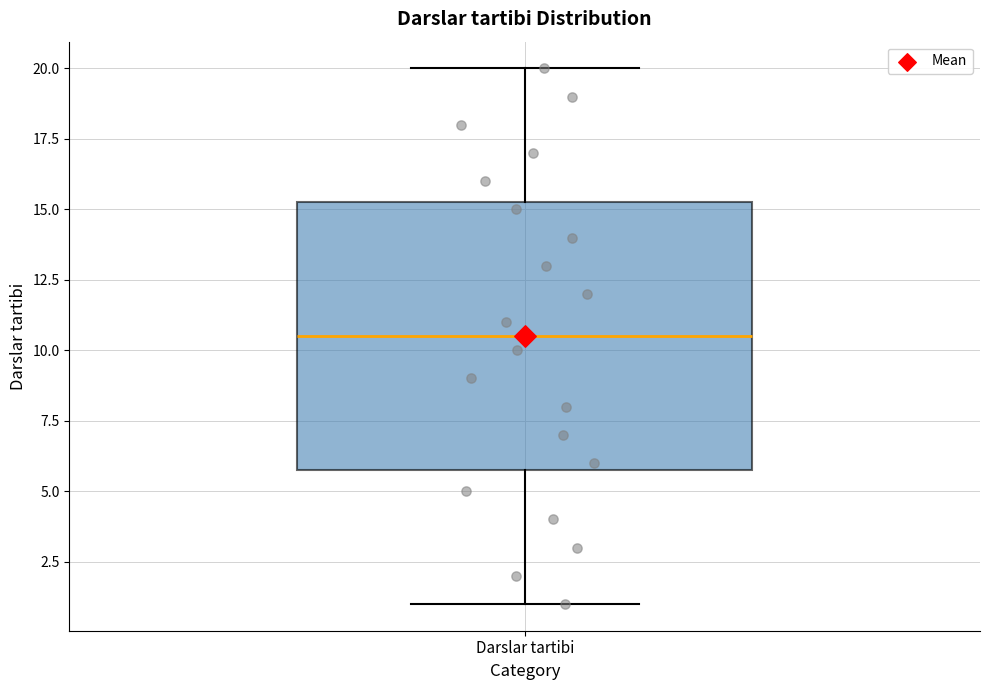

Where is the upper edge of the box for Darslar tartibi on the y-axis? The values are not printed on the chart, so give them approximately, as read against the axis.

15.5